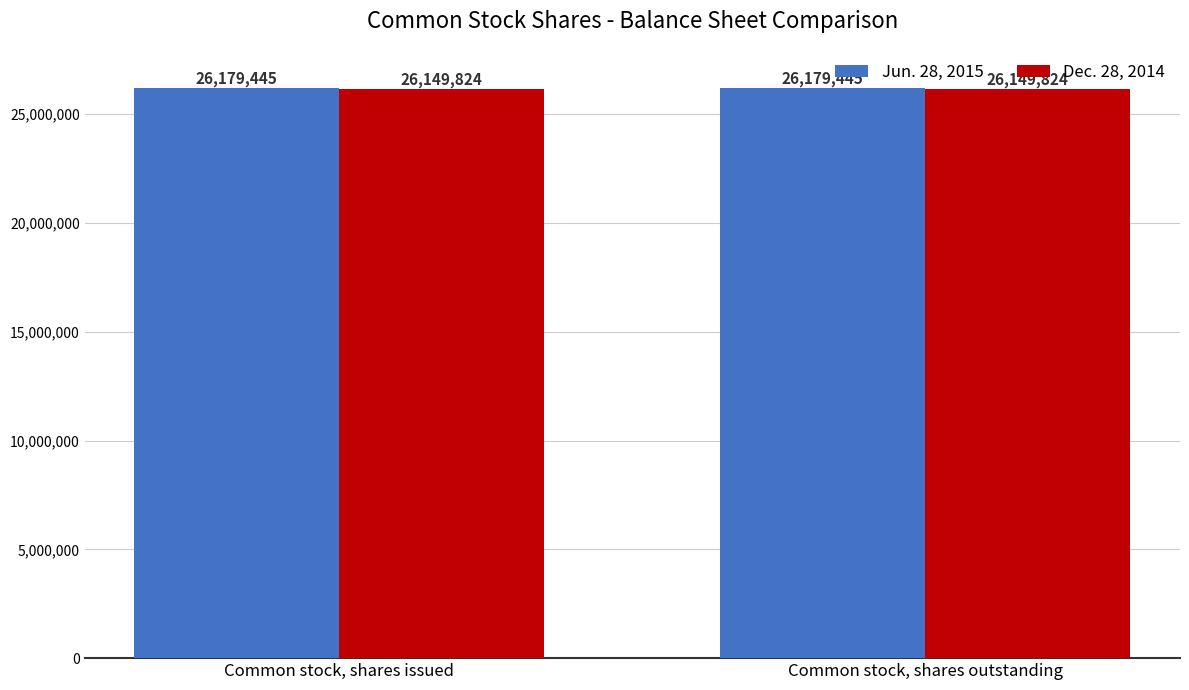

What position from the left is Common stock, shares issued?

1